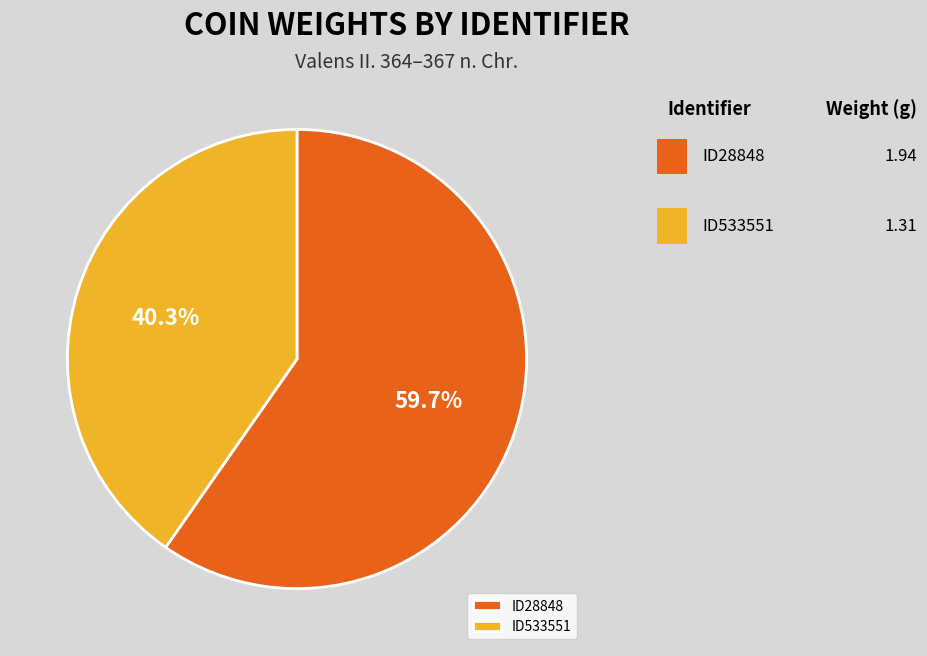

Which has a higher value, ID533551 or ID28848?

ID28848